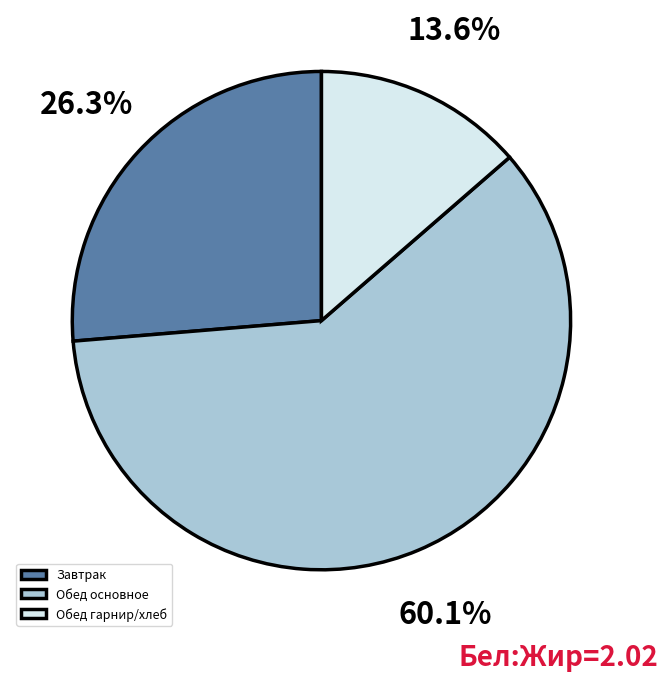

How many slices are in this pie chart?

3